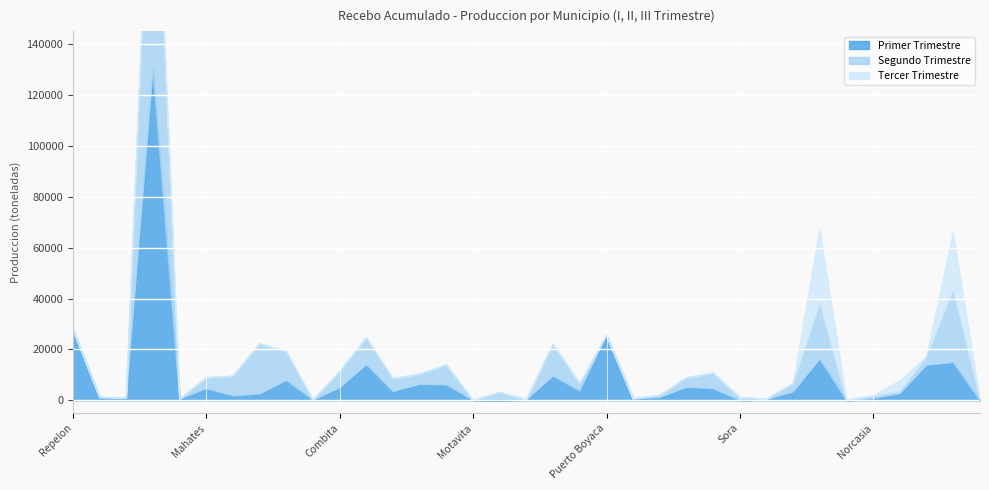

What is the label of the 33rd point from the right?

Tubara